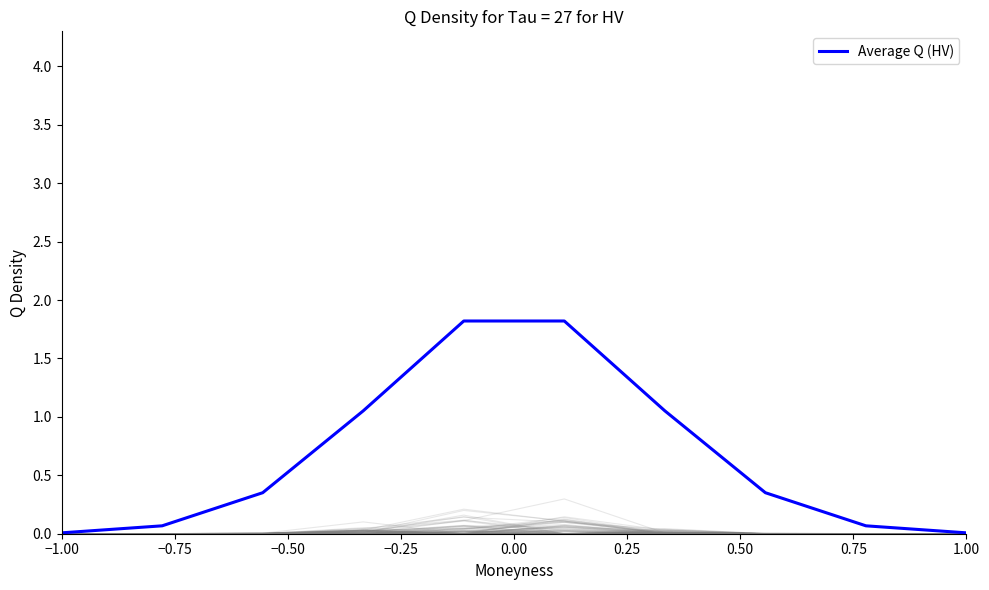

Which has a higher value, 0.75 or −1.00?

0.75